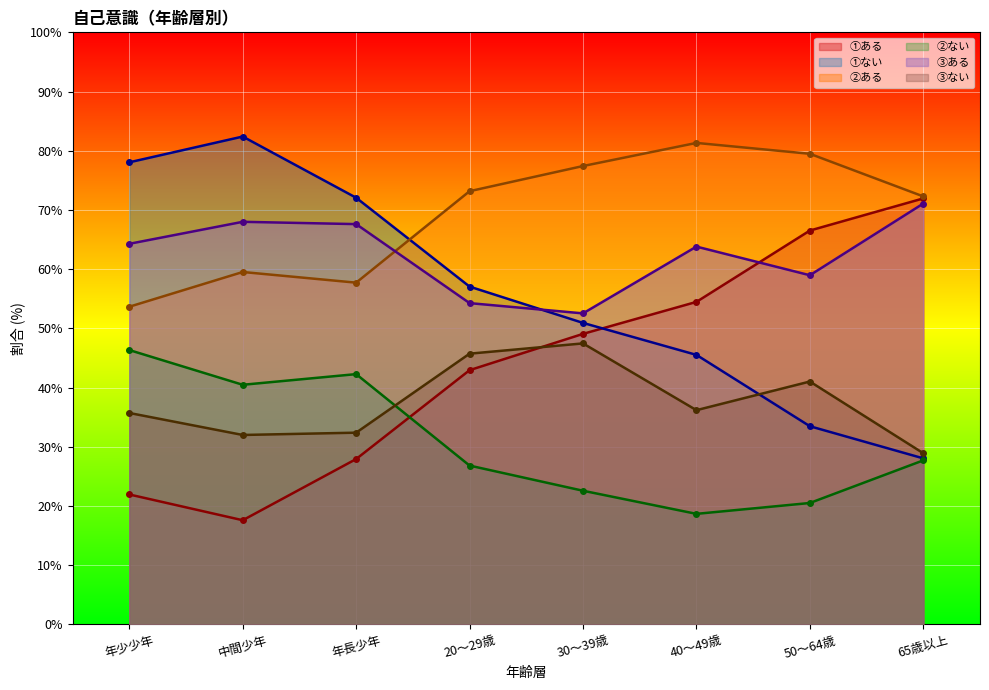

What is the minimum value shown in the chart?

17.6